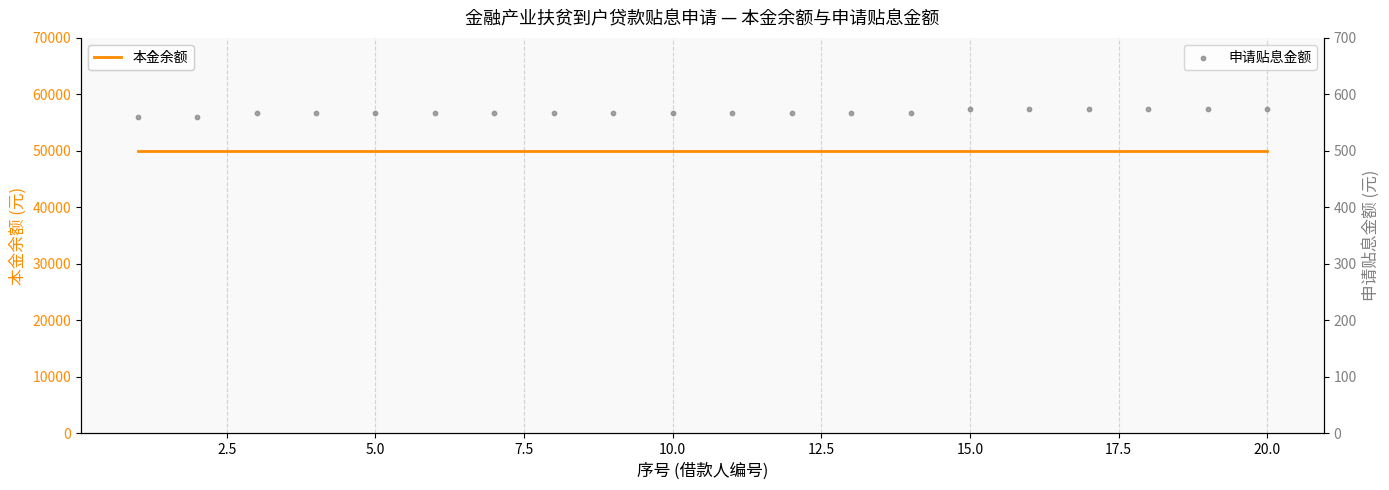

What are all the series names shown in the legend?

本金余额, 申请贴息金额